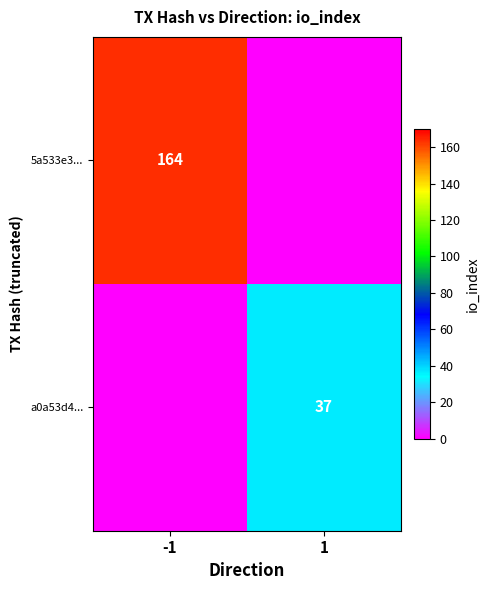

The a0a53d4... series shows 16 at 1. True or false?

False